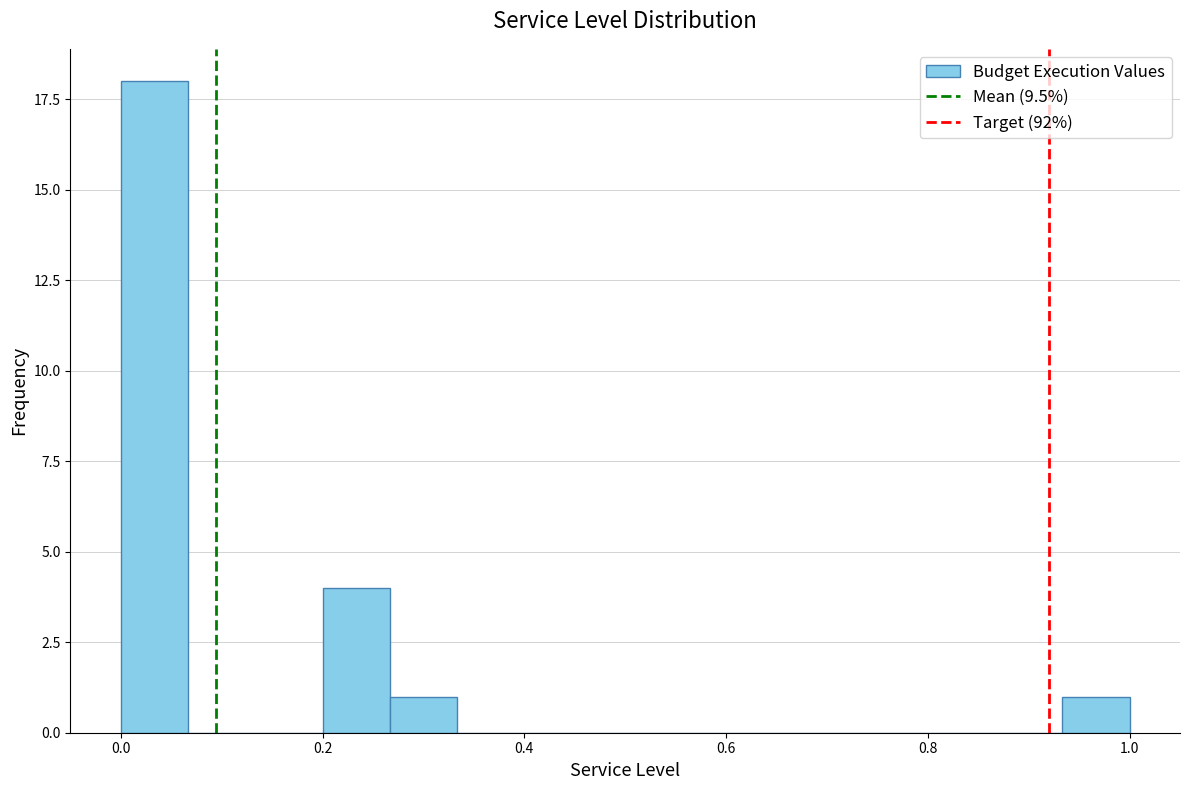

Around what value on the x-axis is the tallest bar? Give the approximate position of its centre, as read against the axis.

0.04